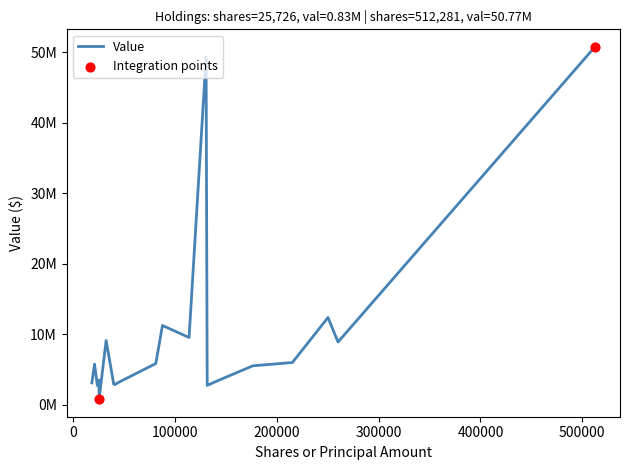

Does the chart have visible grid lines?

No